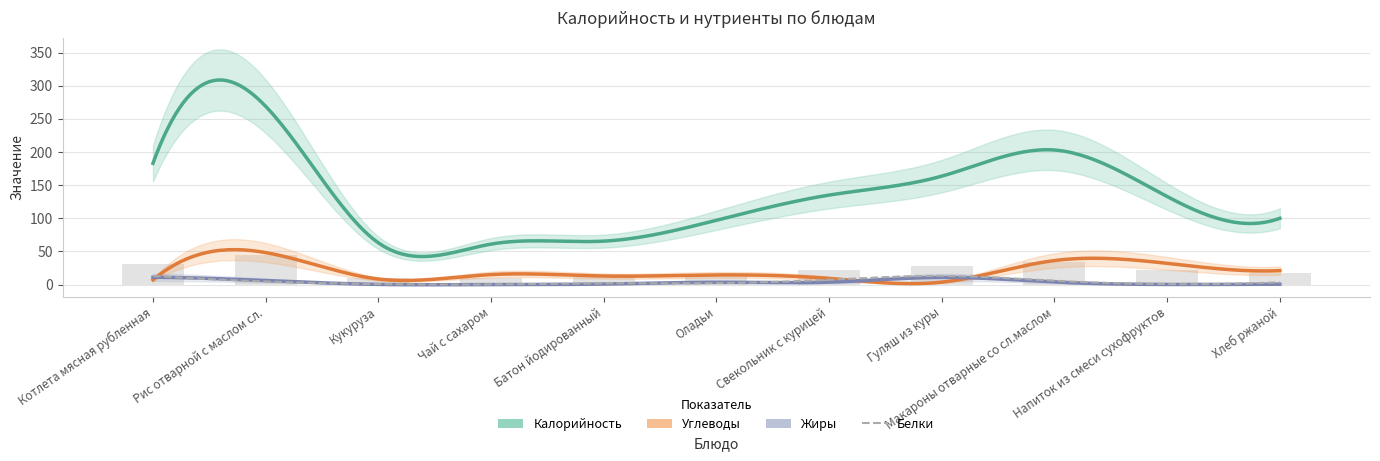

What is the label of the 8th bar from the left?

Гуляш из куры